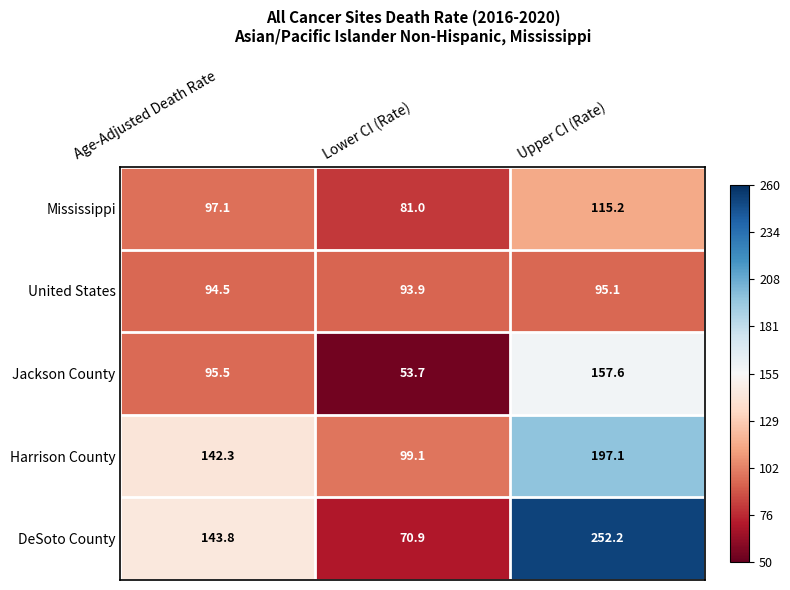

Rank the categories by DeSoto County value from lowest to highest.

Lower CI (Rate), Age-Adjusted Death Rate, Upper CI (Rate)